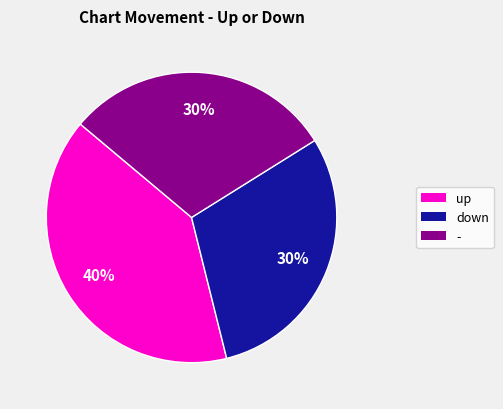

To the nearest percent, what is the combined percentage of up and down?

70%